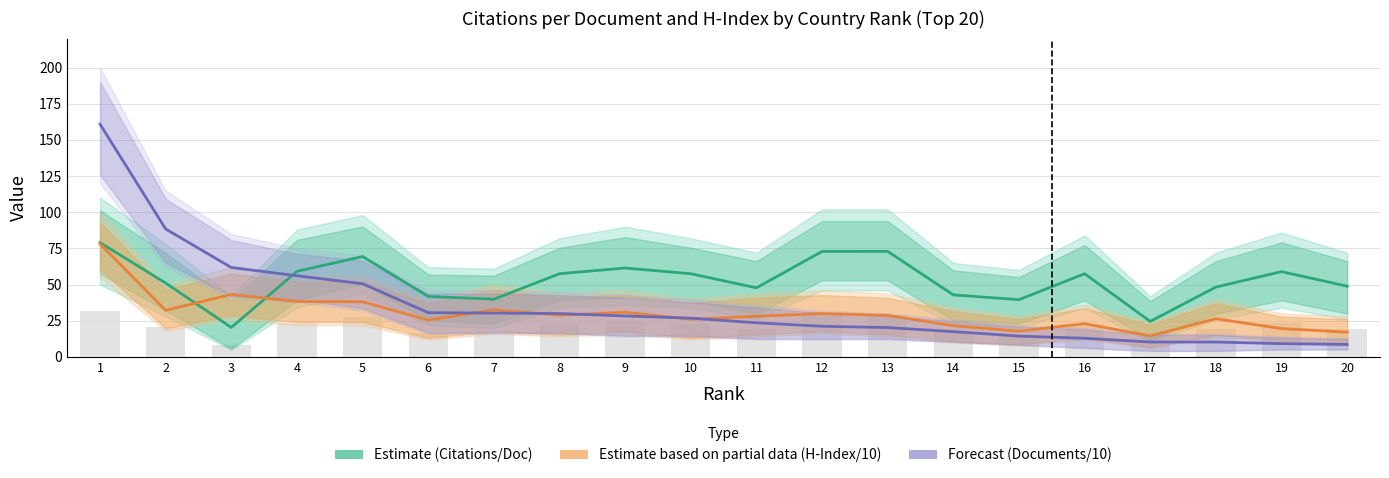

Is the value of Estimate based on partial data (H-Index/10) at 18 greater than the value of Estimate (Citations/Doc) at 11?

No